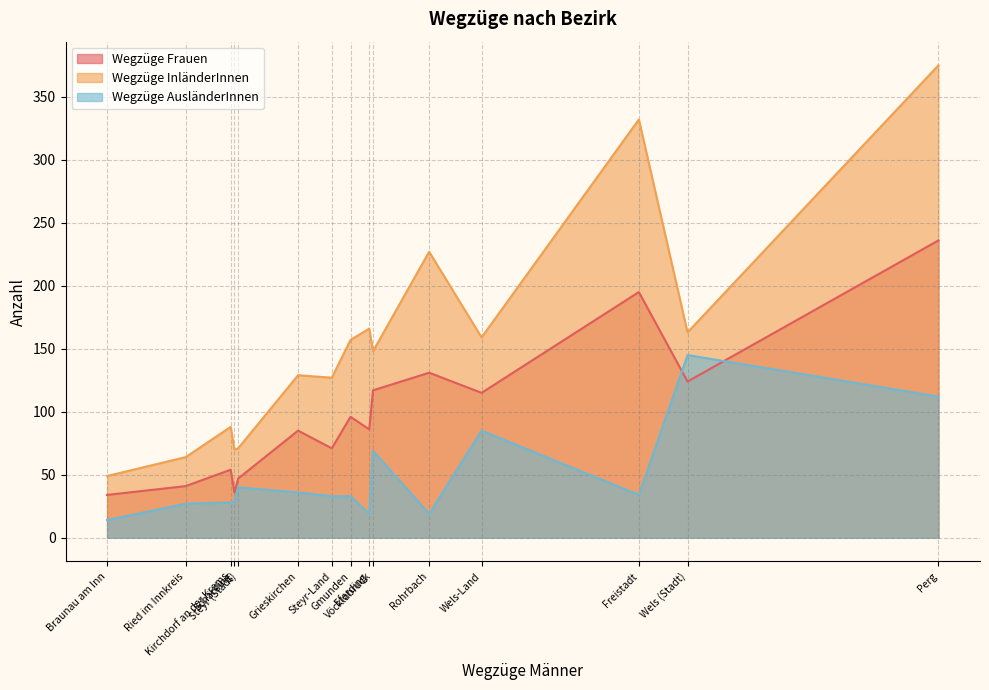

Where do Wegzüge Frauen and Wegzüge AusländerInnen first cross each other?

Freistadt and Wels (Stadt)